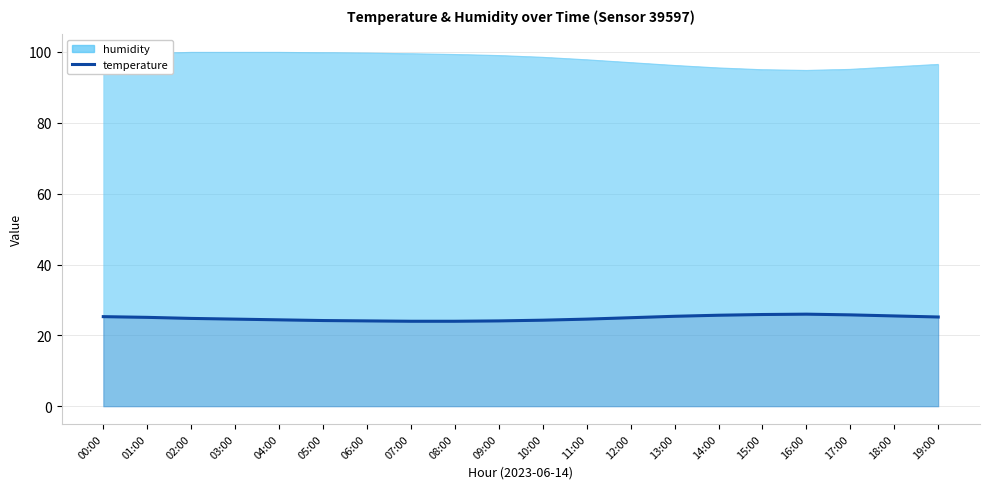

What position from the right is 00:00?

20